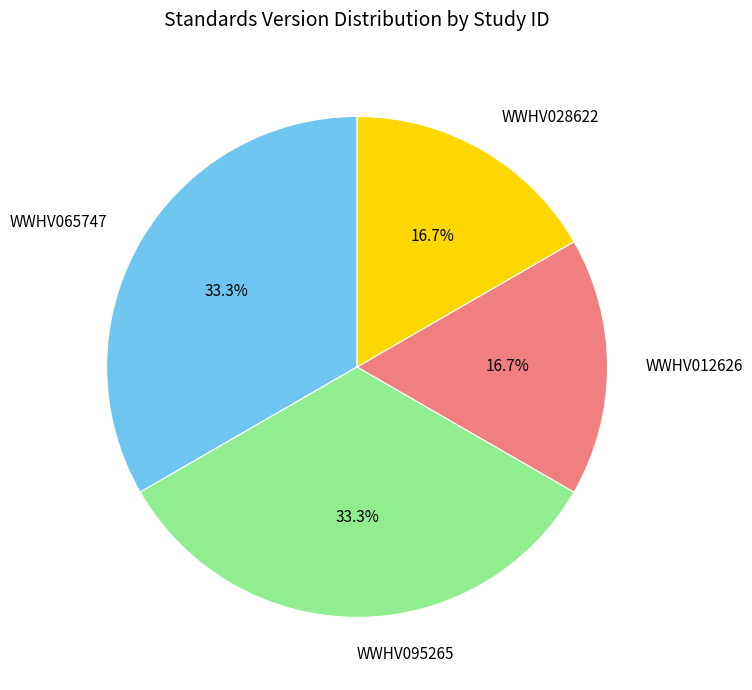

To the nearest percent, what is the difference between the WWHV095265 and WWHV028622 slice percentages?

17%